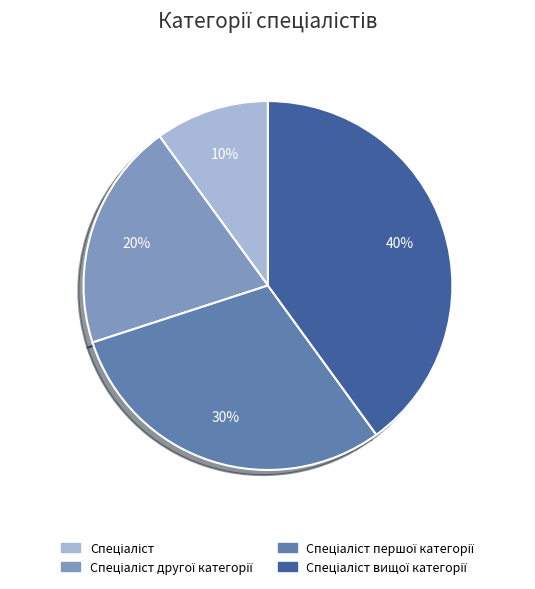

To the nearest percent, what is the difference between the largest and smallest slice percentages?

30%